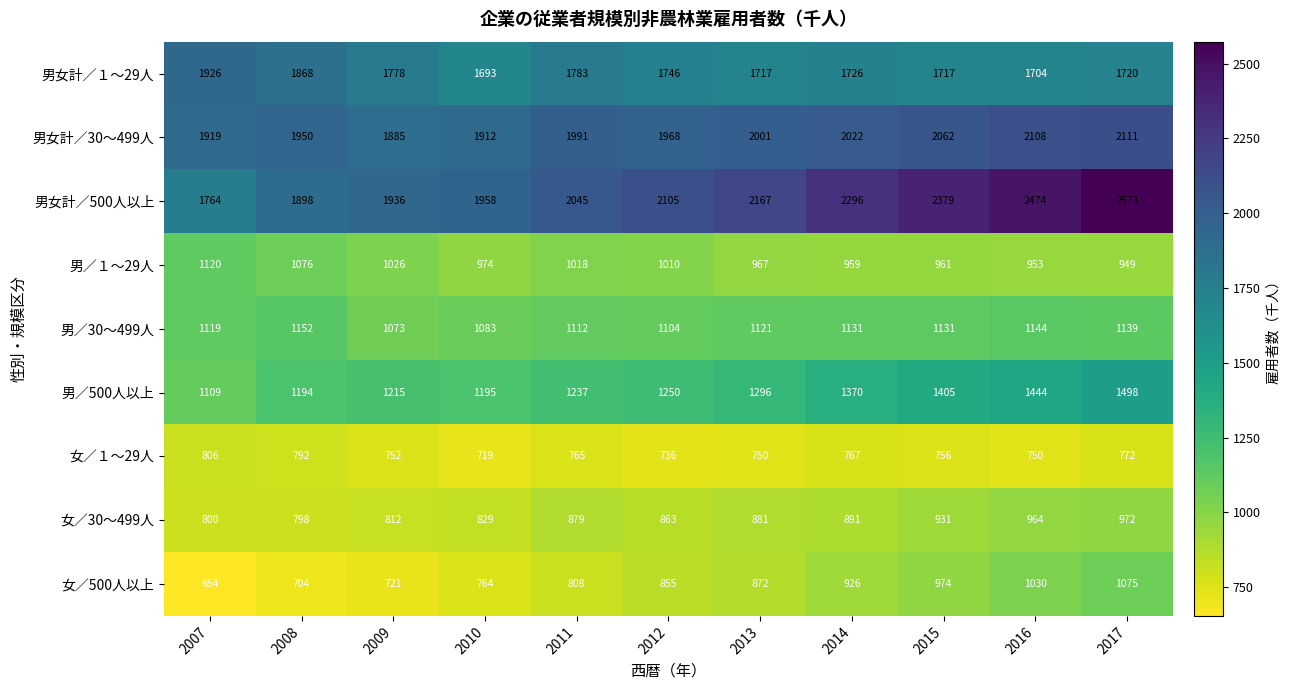

What is the minimum value shown in the chart?

654